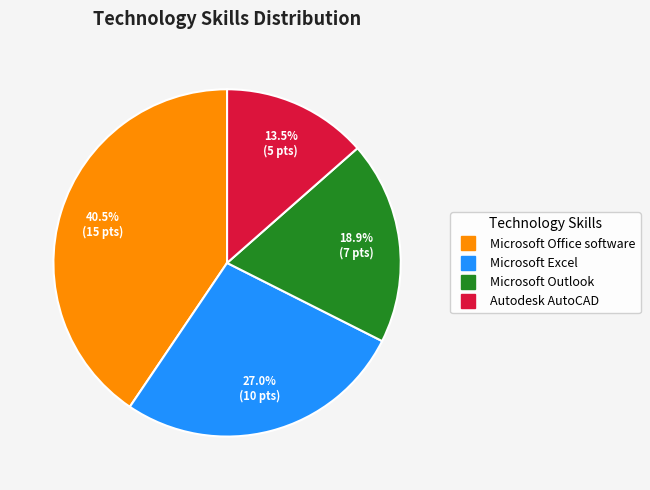

What is the largest slice in the pie chart?

Microsoft Office software